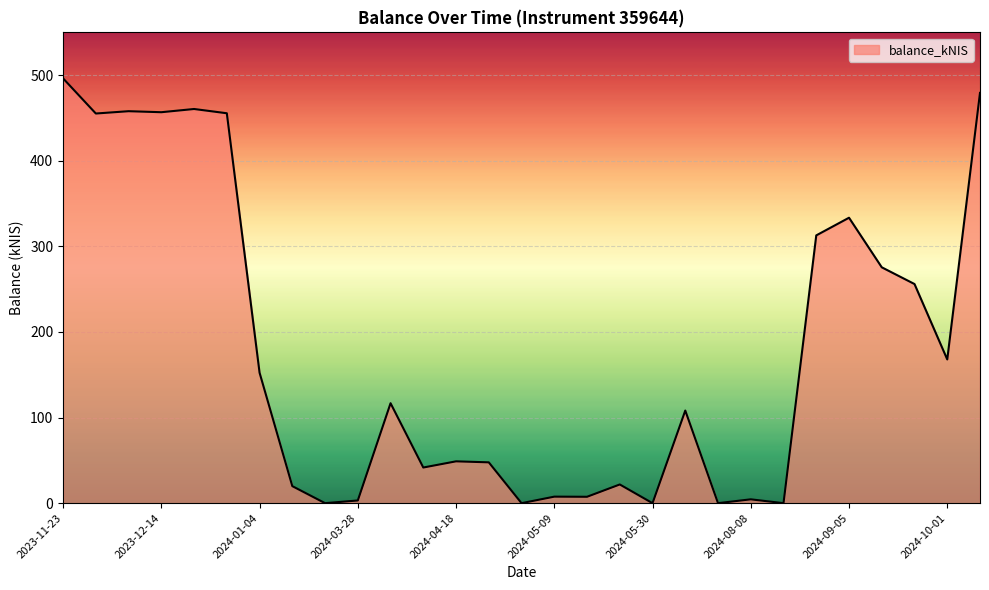

What is the difference between the maximum and minimum values?

496.2